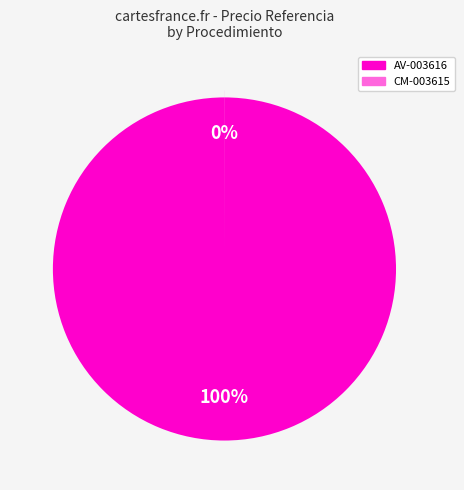

Do 2014-0-09-0-01-AV-003616 and 2014-0-09-0-08-CM-003615 together represent more than half of the pie?

Yes